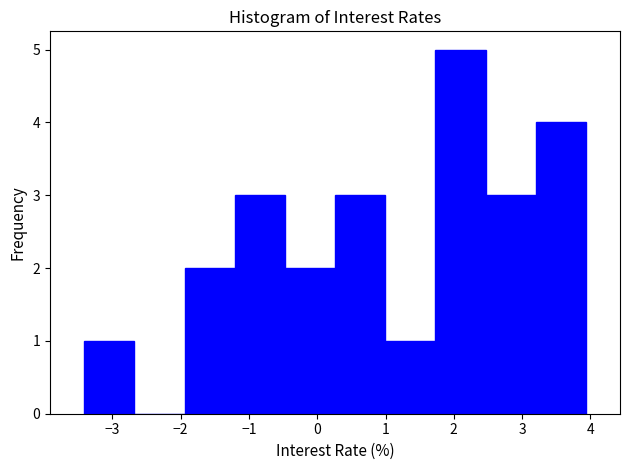

Reading left to right, transcribe this chart: for each bar, give the range it covers on the x-axis and its height. Neither the bar edges nor the heights are printed on the chart, so give them approximately, as read against the axes.

-3.4 to -2.7: 1
-2.7 to -1.9: 0
-1.9 to -1.2: 2
-1.2 to -0.5: 3
-0.5 to 0.3: 2
0.3 to 1.0: 3
1.0 to 1.7: 1
1.7 to 2.5: 5
2.5 to 3.2: 3
3.2 to 3.9: 4